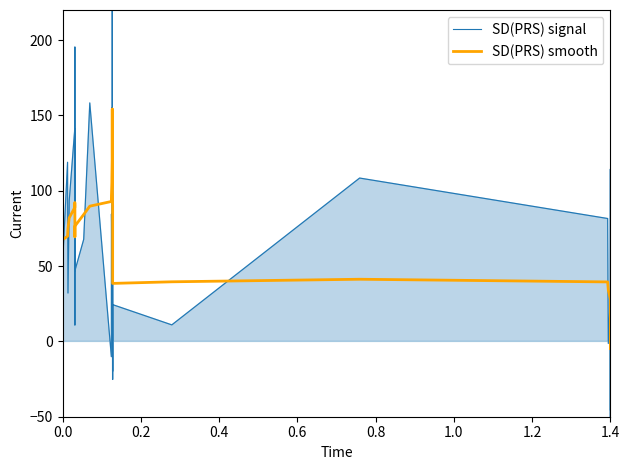

How many intersections are there between SD(PRS) signal and SD(PRS) smooth?

24